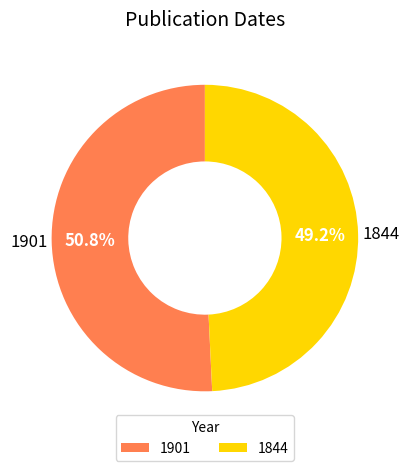

Is it true that 1901 is 51% of the pie?

True